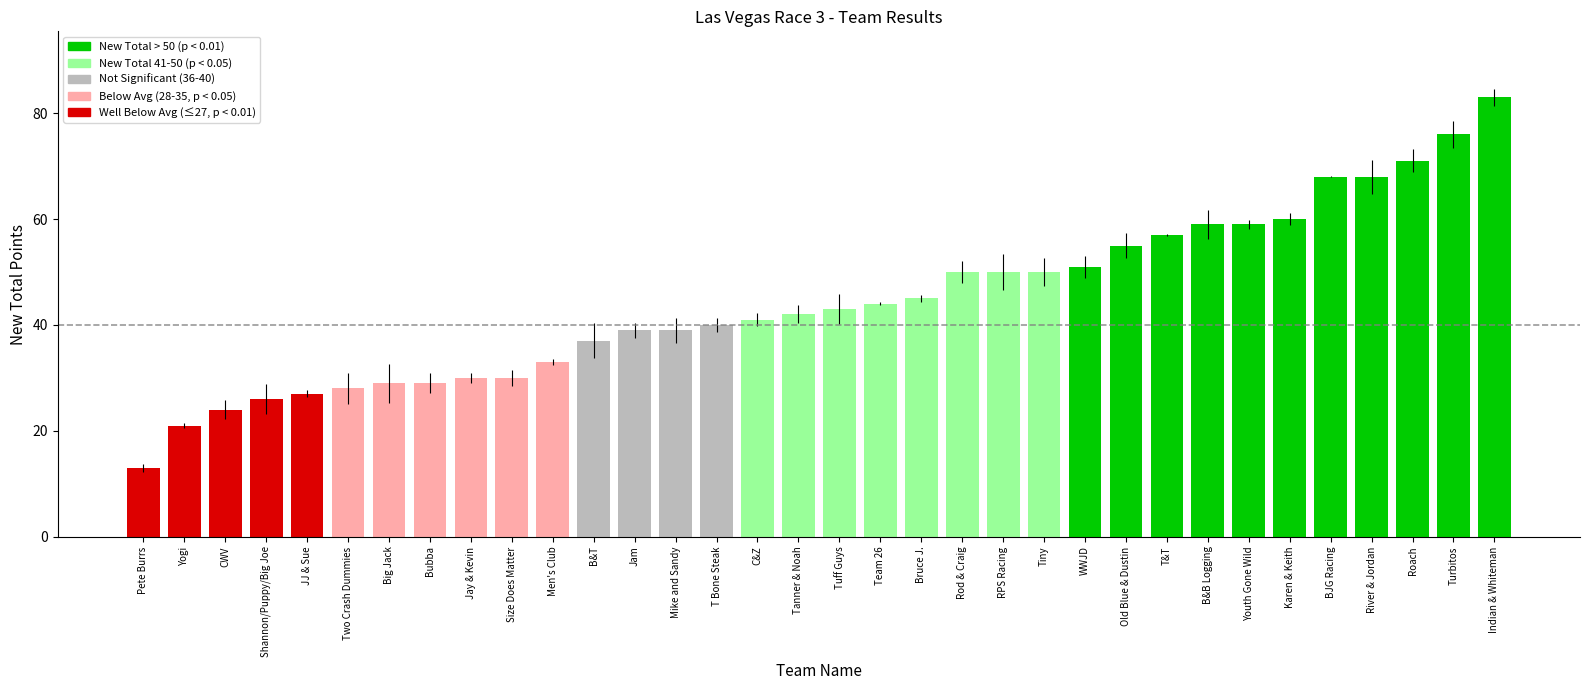

Is it true that the value at Karen & Keith is 17?

False